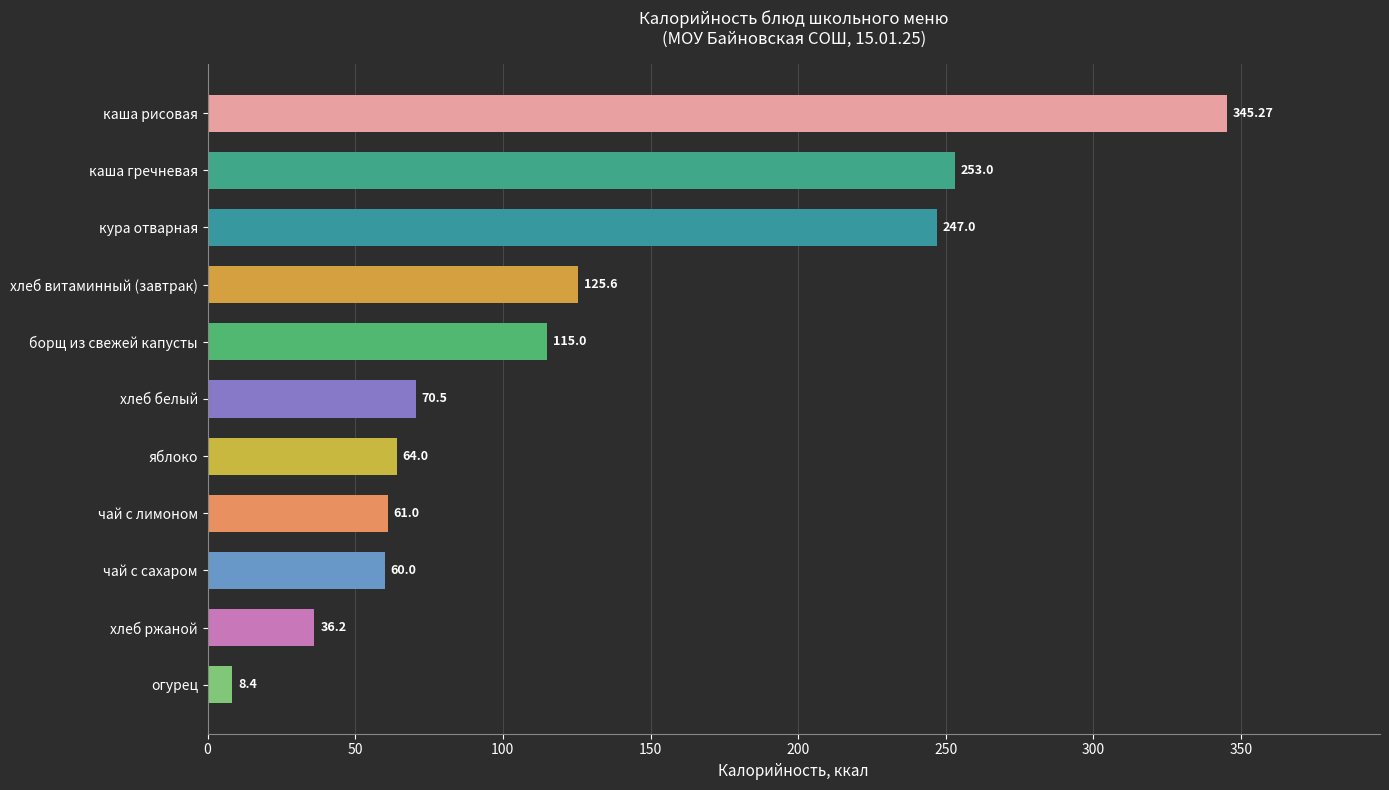

What is the difference between the values at хлеб витаминный (завтрак) and борщ из свежей капусты?

10.6